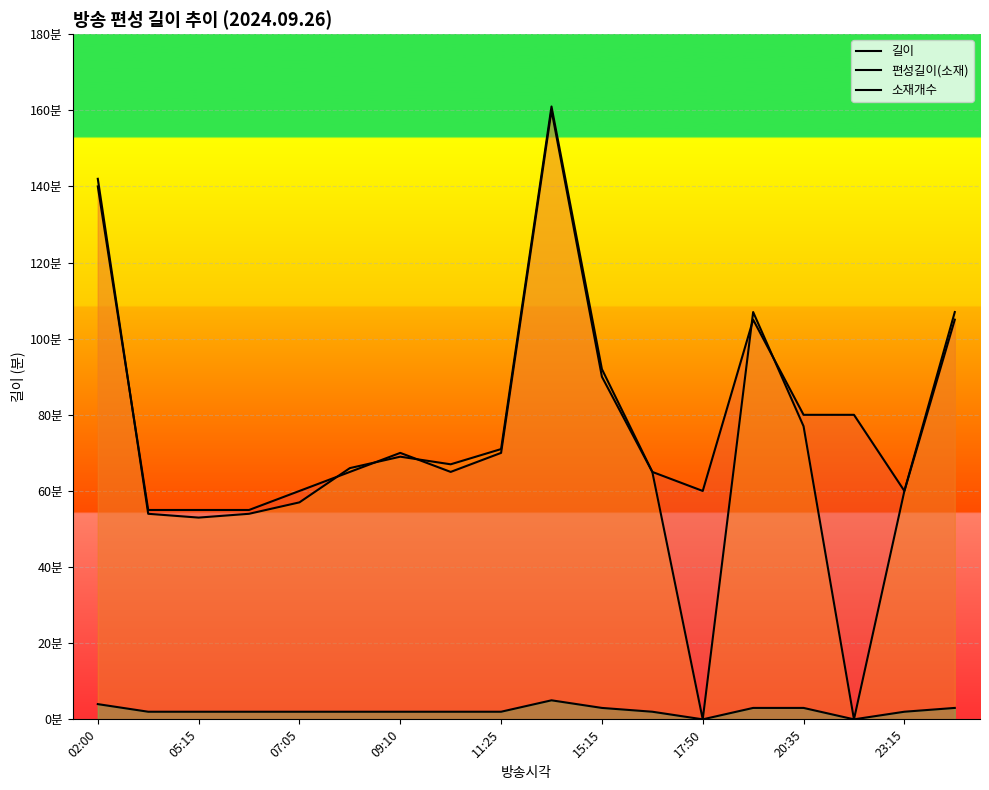

True or false: 소재개수 and 편성길이(소재) intersect in this chart.

False